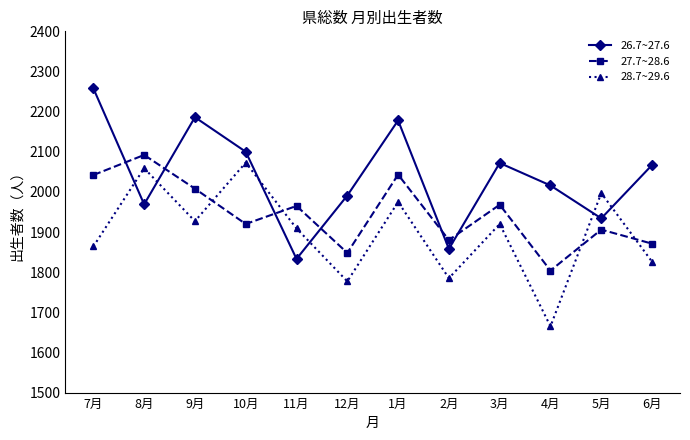

The value of 28.7~29.6 at 12月 is 1777. True or false?

True